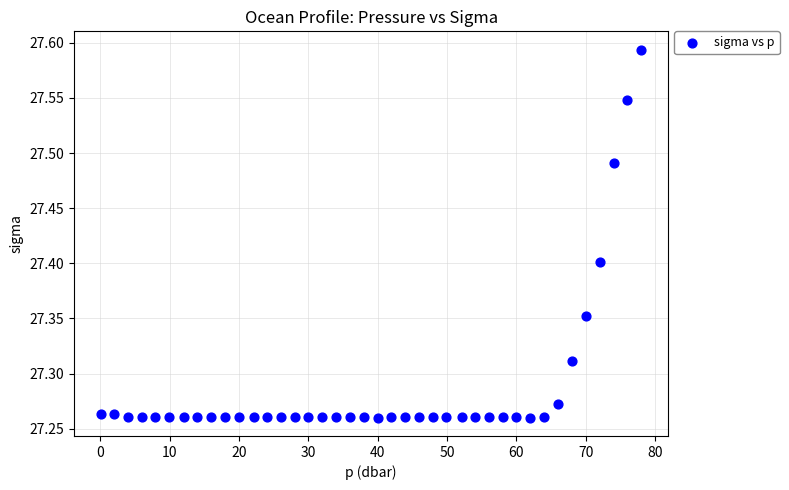

What is the range of X values (max minus min)?

77.9